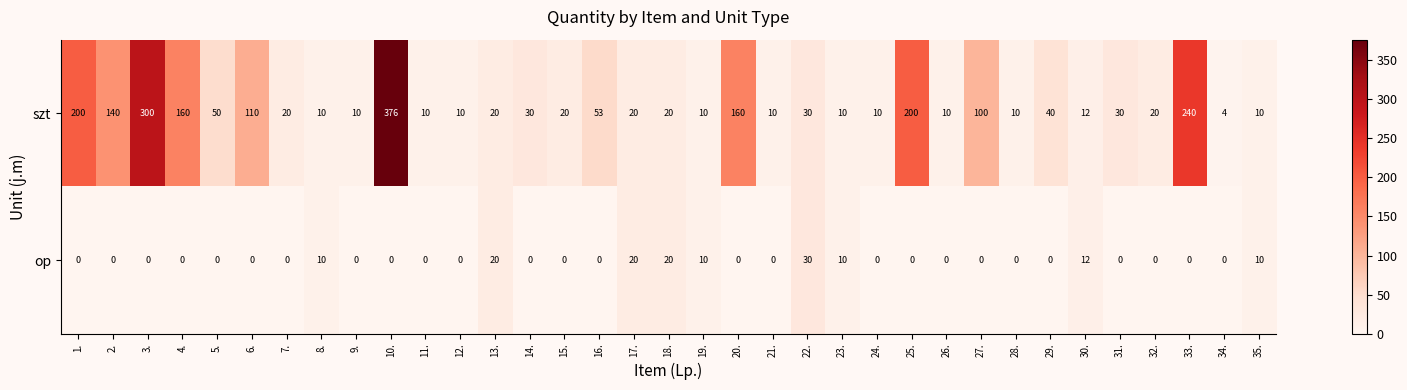

What is the difference between the szt values at 16. and 12.?

43